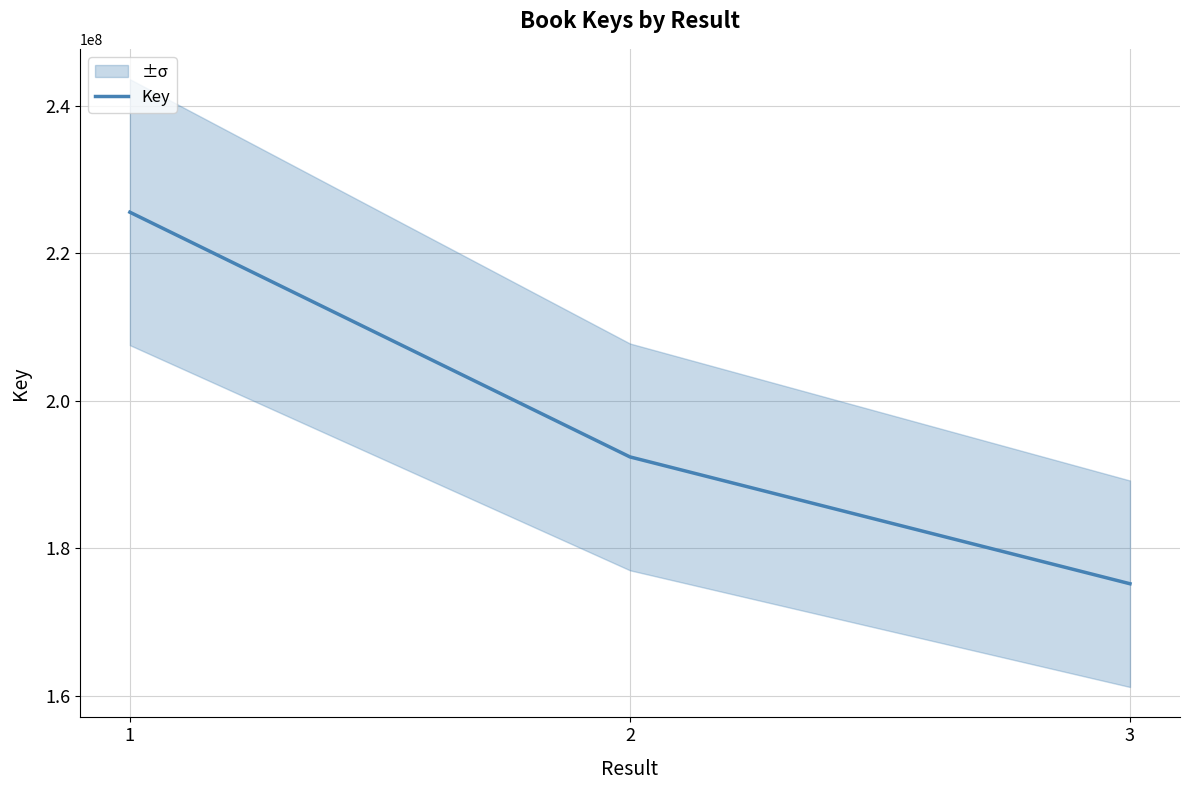

Which category has the highest value across all series?

1